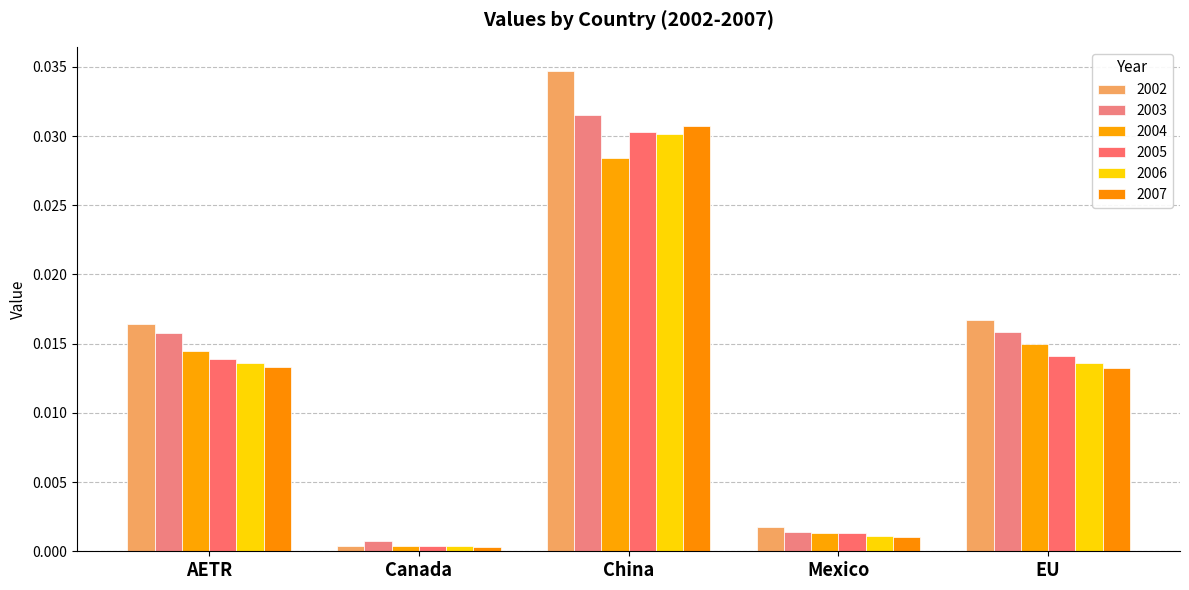

True or false: 2005 has a value of 0.0 at AETR.

False